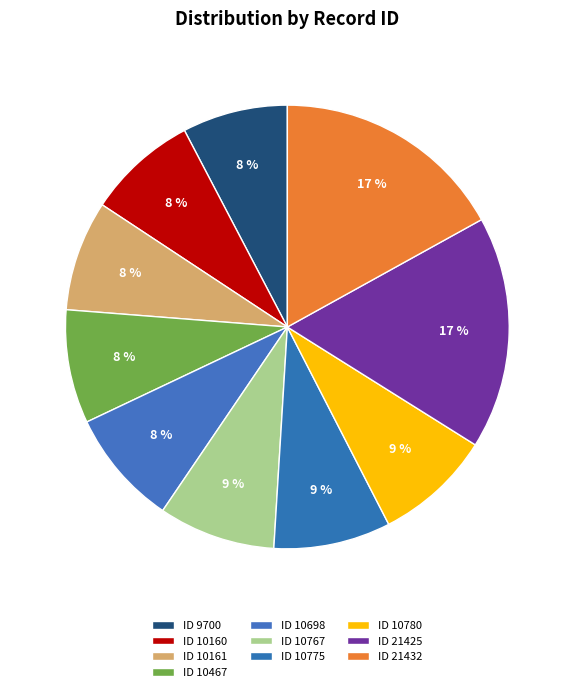

True or false: ID 10467 accounts for 1% of the total.

False